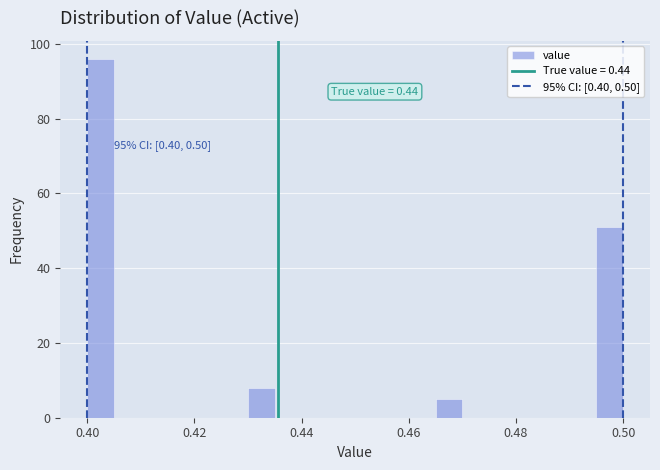

Around what value on the x-axis is the tallest bar? Give the approximate position of its centre, as read against the axis.

0.402